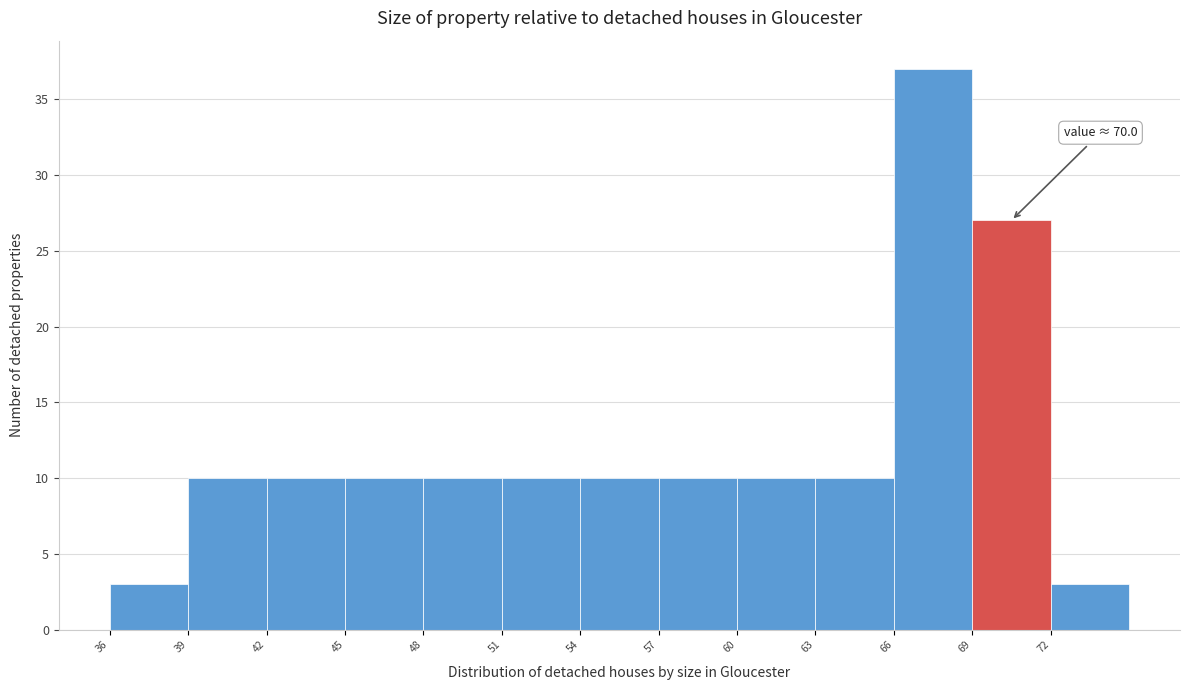

Which range on the x-axis has the tallest bar?

66 to 69